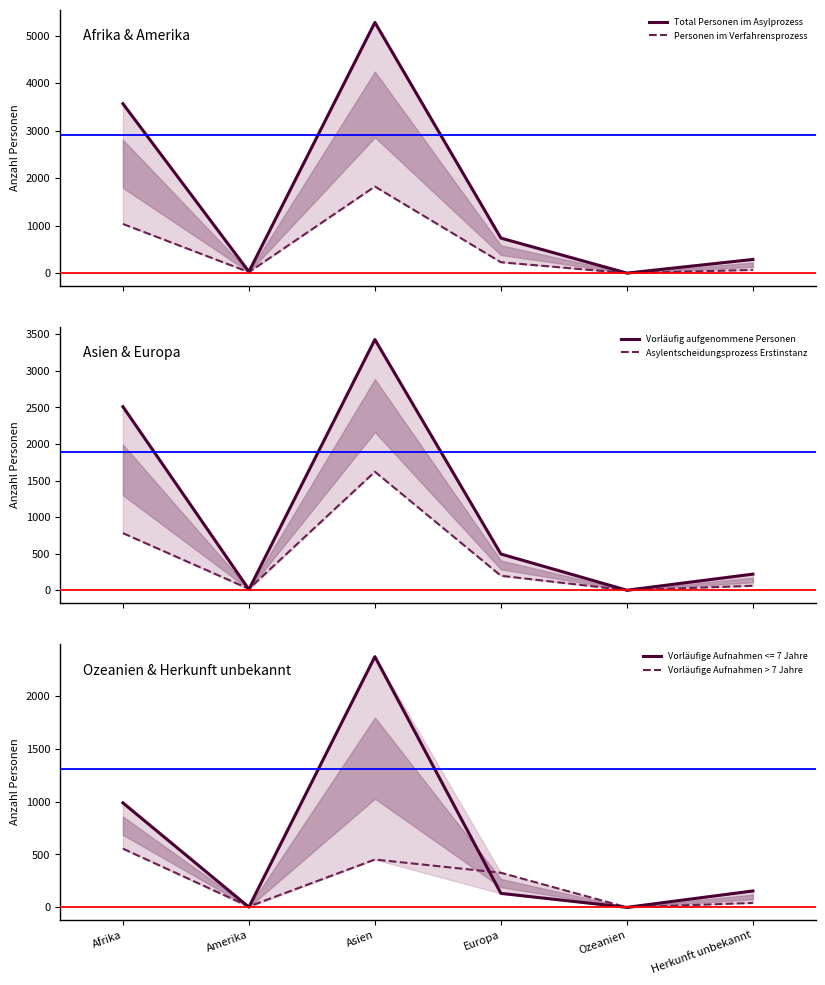

What is the label of the 6th point from the right?

Afrika